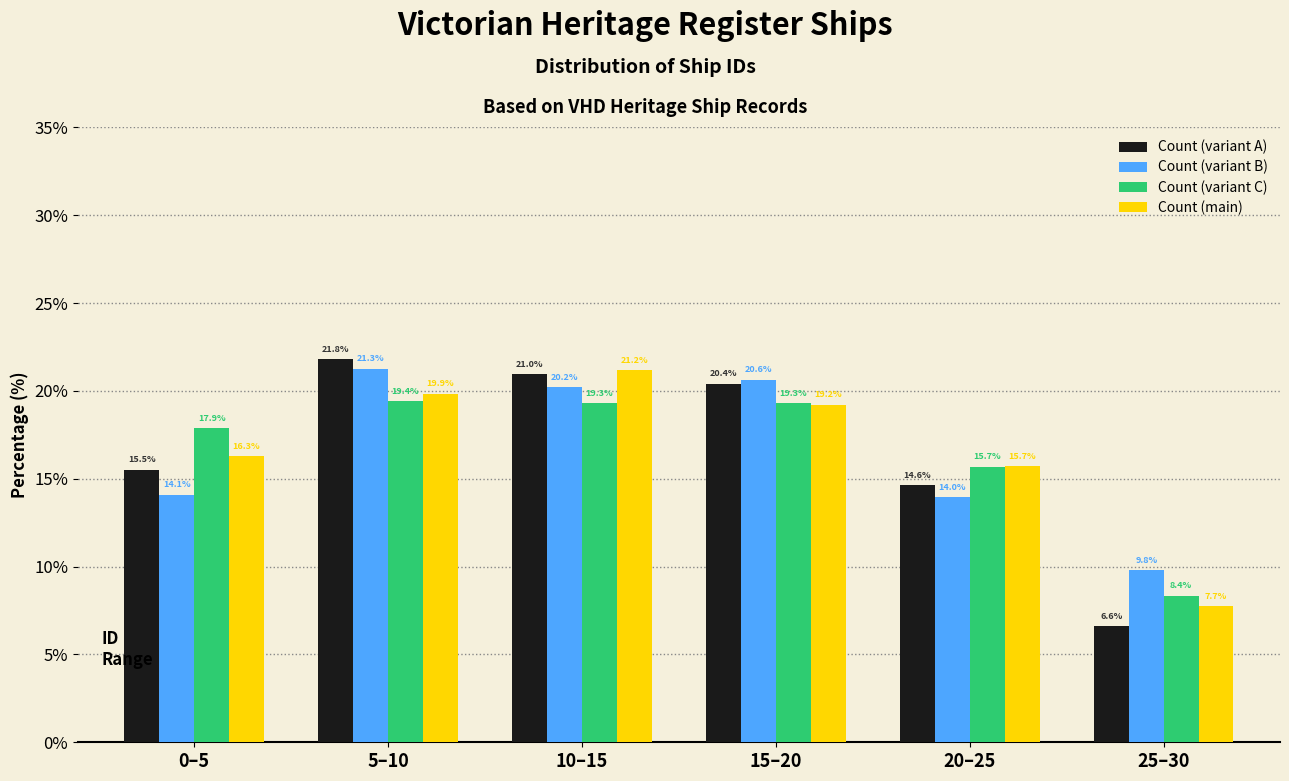

Reading right to left, extract all data points from this chart.

Count (variant A): 25–30=6.6	20–25=14.6	15–20=20.4	10–15=21.0	5–10=21.8	0–5=15.5
Count (variant B): 25–30=9.8	20–25=14.0	15–20=20.6	10–15=20.2	5–10=21.3	0–5=14.1
Count (variant C): 25–30=8.4	20–25=15.7	15–20=19.3	10–15=19.3	5–10=19.4	0–5=17.9
Count (main): 25–30=7.7	20–25=15.7	15–20=19.2	10–15=21.2	5–10=19.9	0–5=16.3